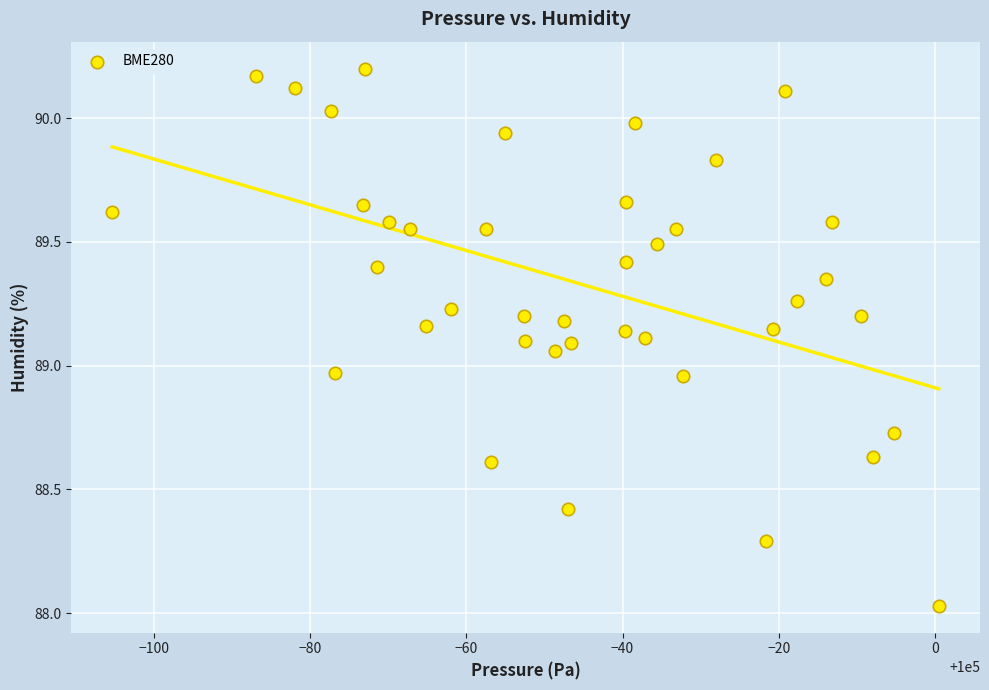

What is the range of Y values (max minus min)?

2.2